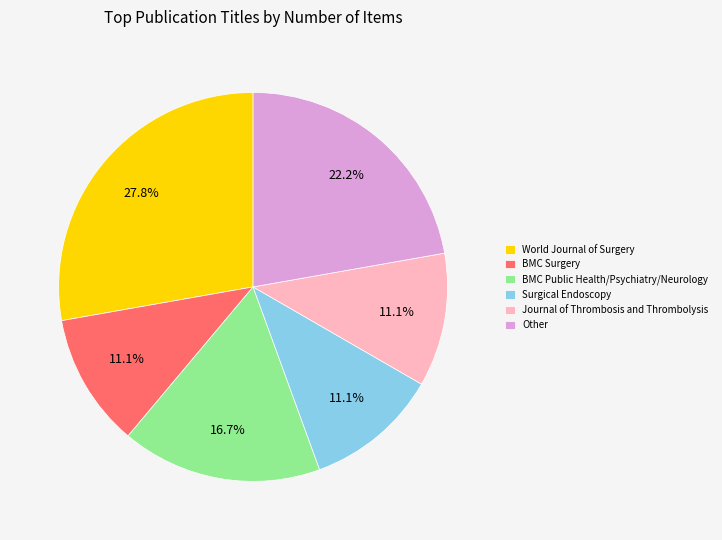

True or false: BMC Surgery accounts for 20% of the total.

False